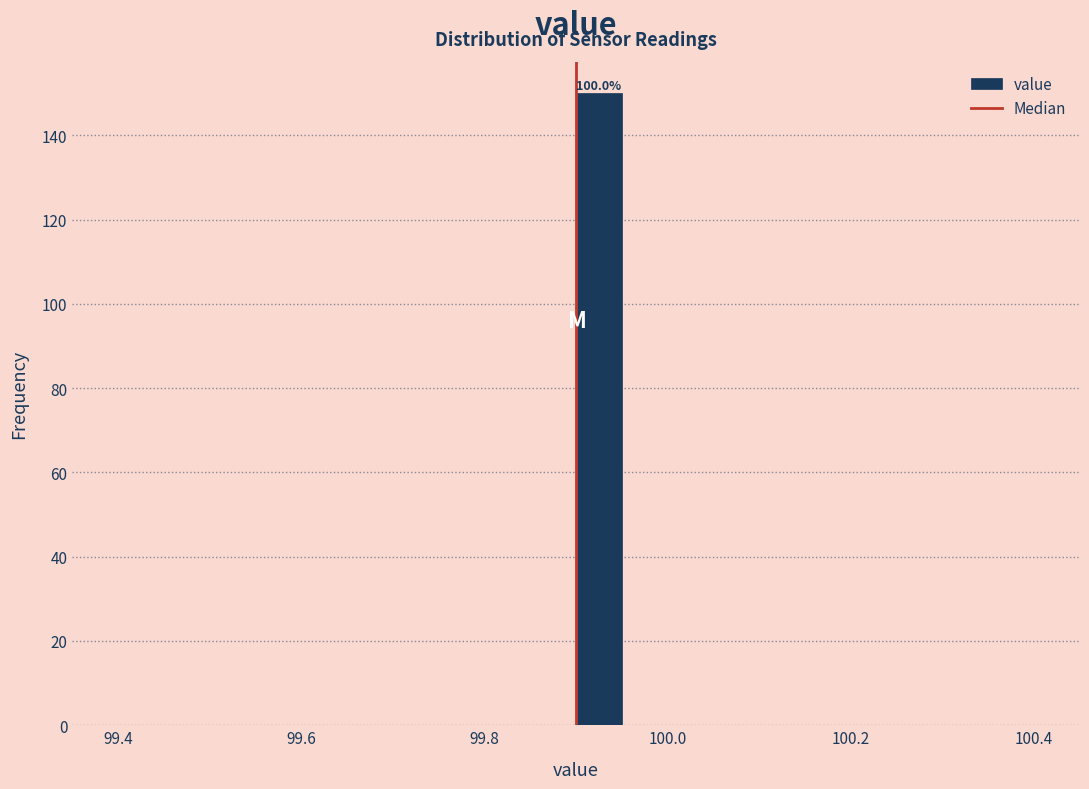

Read against the x-axis, roughly where is the centre of the tallest bar?

99.92